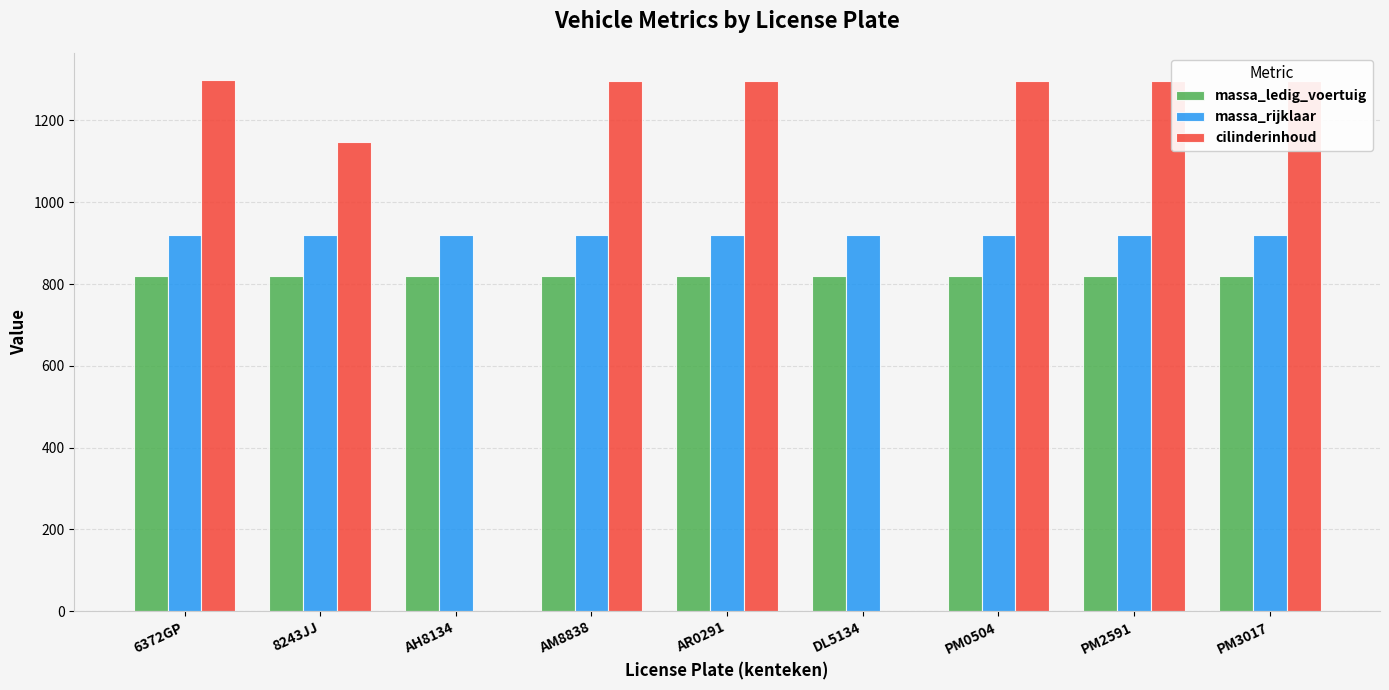

What is the spread (max minus min) of values at DL5134?

920